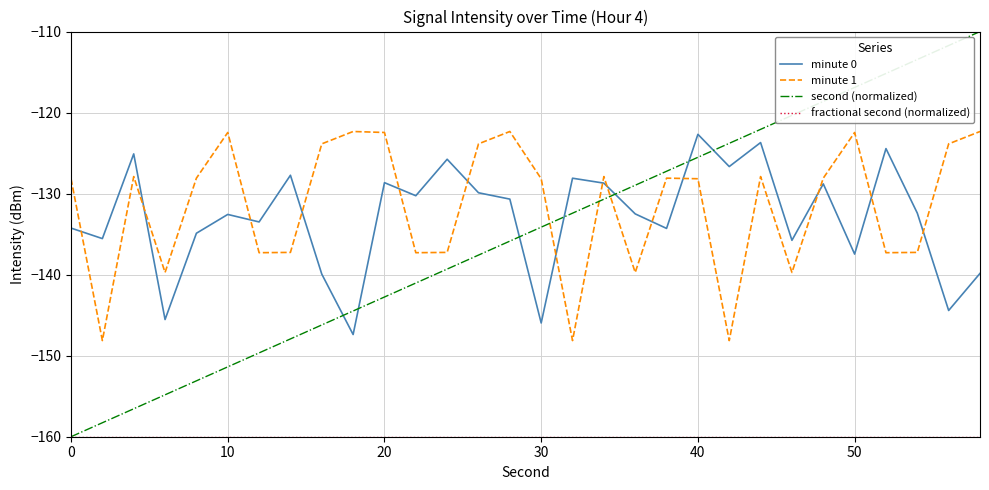

Which series has the largest range (max minus min)?

second (normalized)